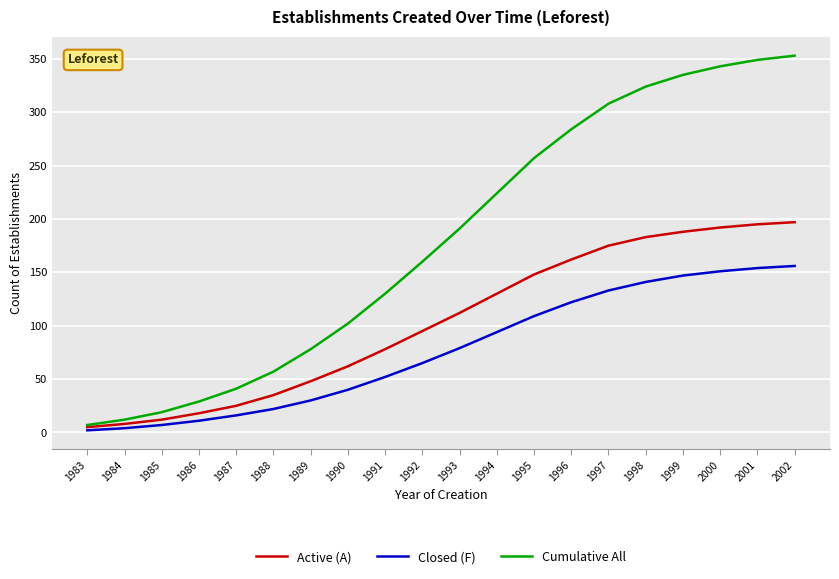

Which category has the highest value across all series?

2002